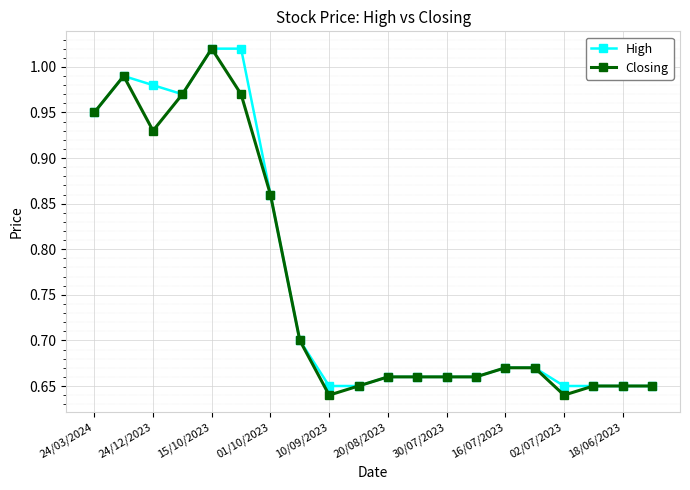

At how many categories does at least one series exceed 0?

20